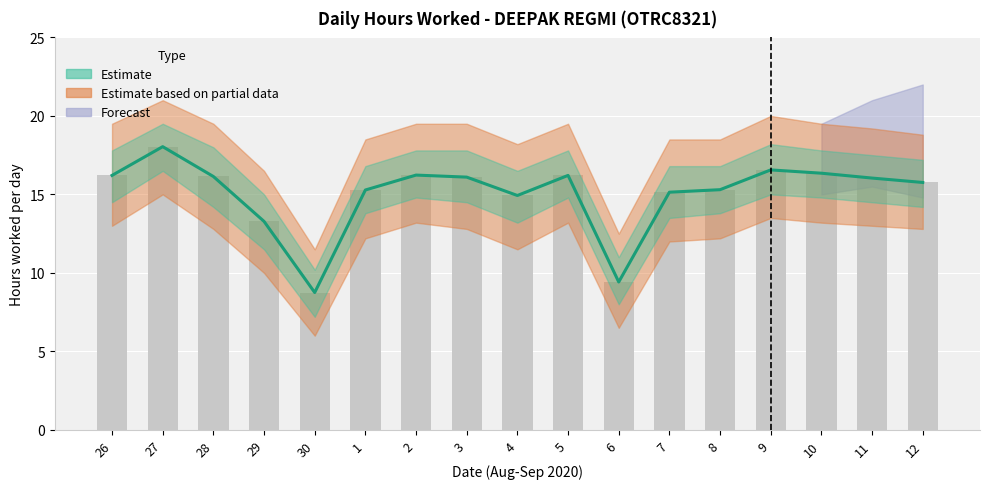

What is the sum of the values at 10 and 5?

32.6